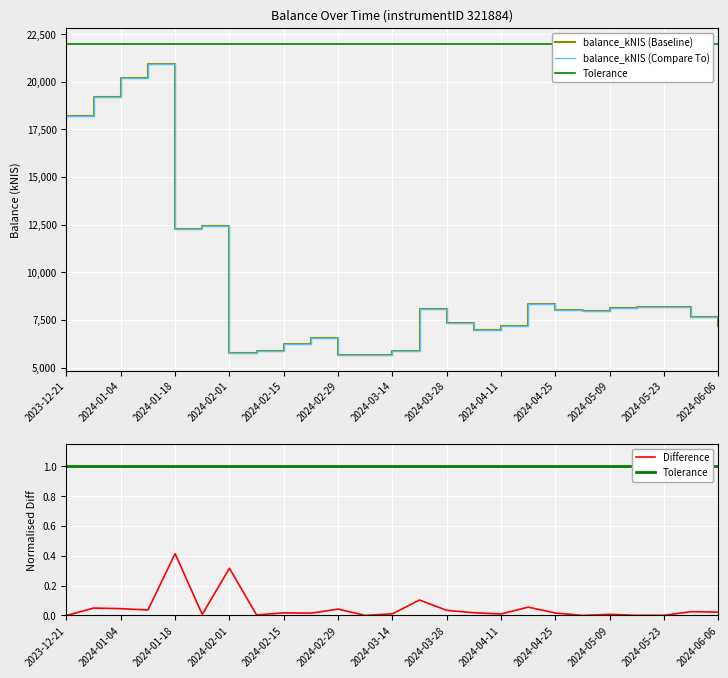

Which category has the highest value in the Difference series?

2024-01-18